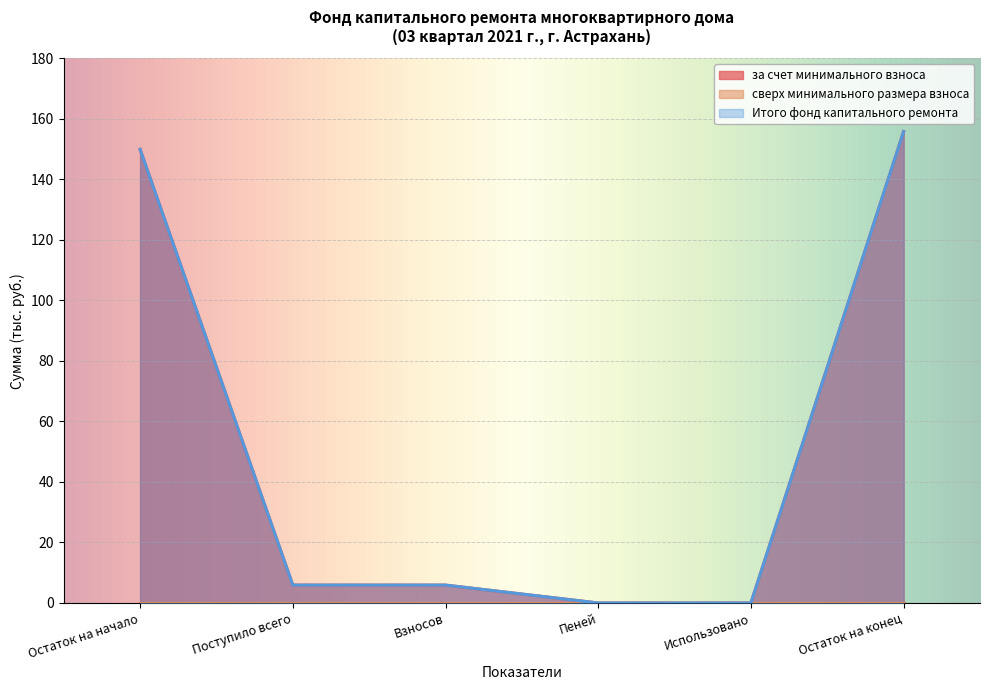

At which label does Итого фонд капитального ремонта reach its peak?

Остаток на конец